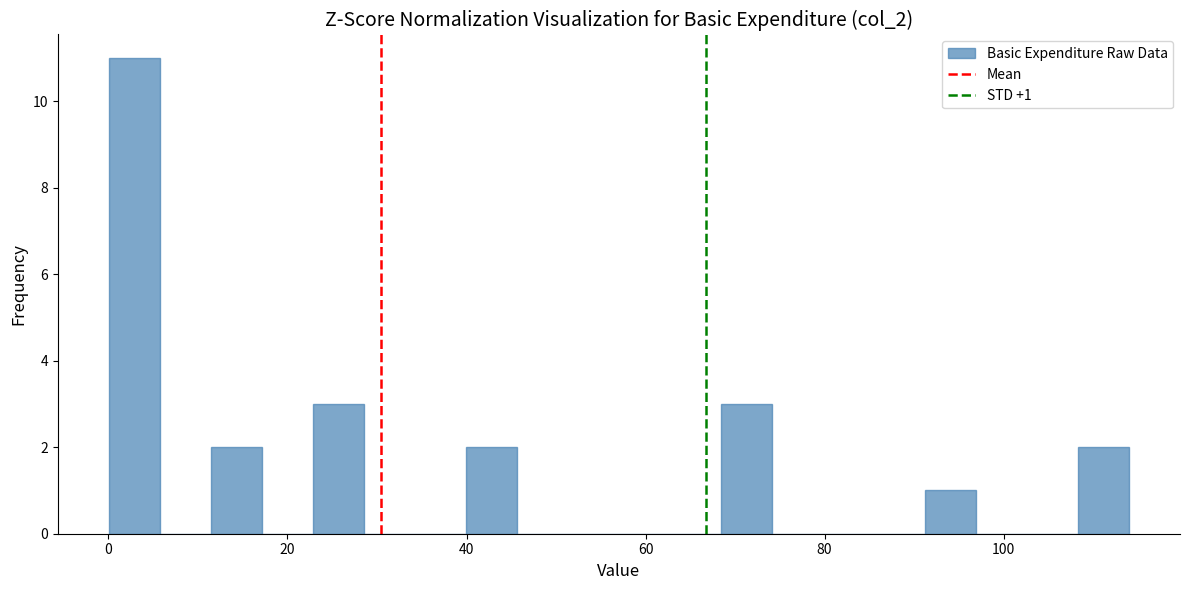

Read against the x-axis, roughly where is the centre of the tallest bar?

2